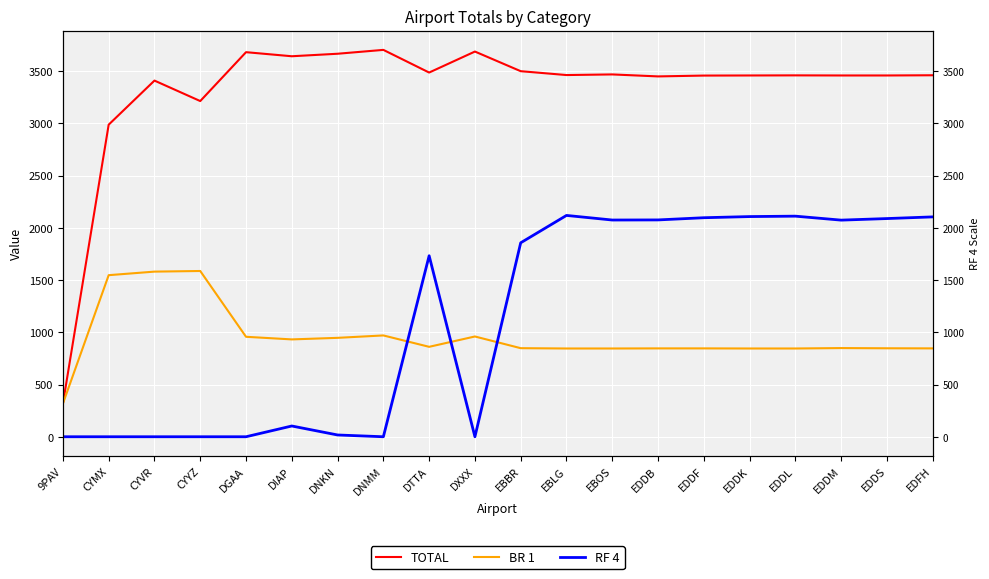

At DIAP, list the series in order from smallest to largest.

RF 4, BR 1, TOTAL